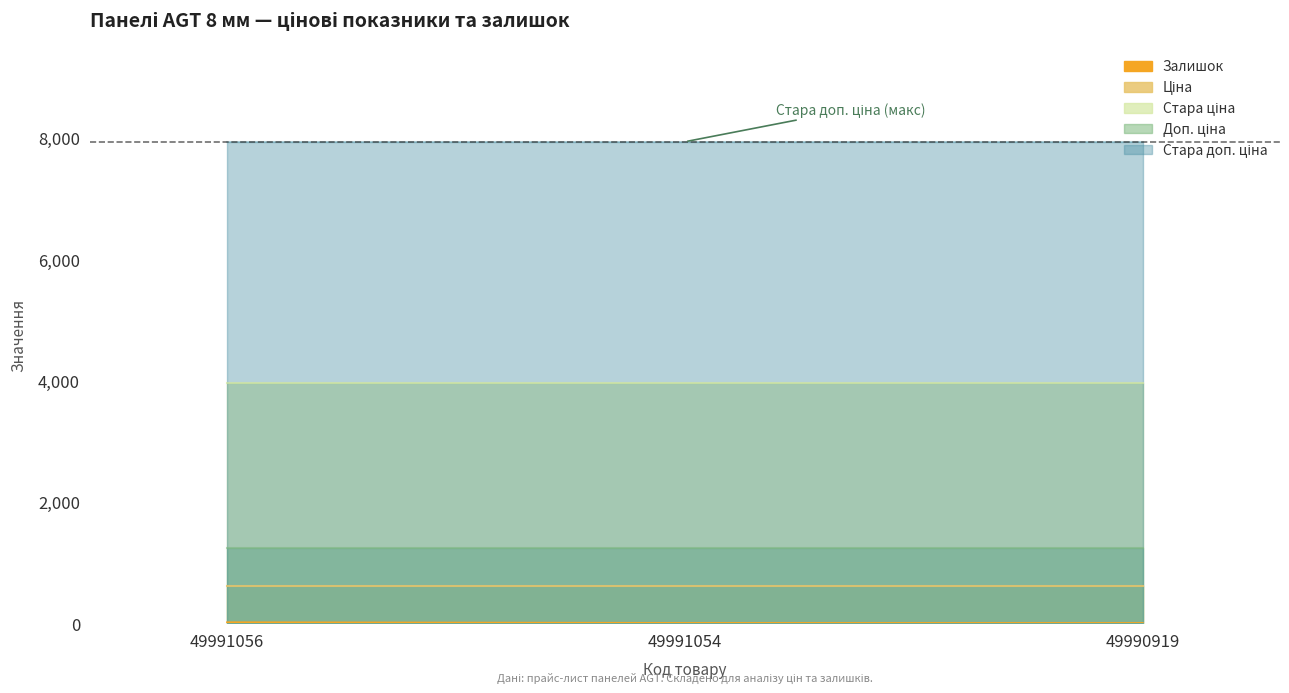

Is it true that Ціна equals 186.7 at 49991054?

False